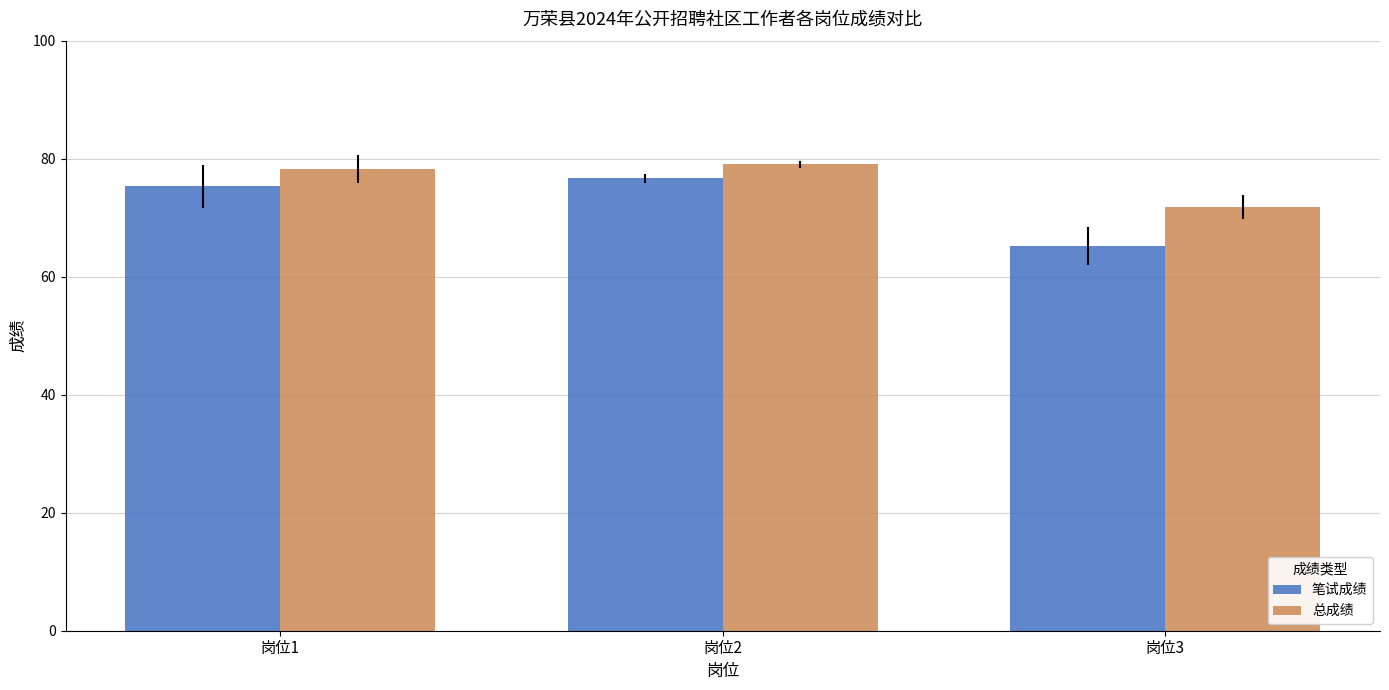

List the series in order of their peak value, highest first.

总成绩, 笔试成绩